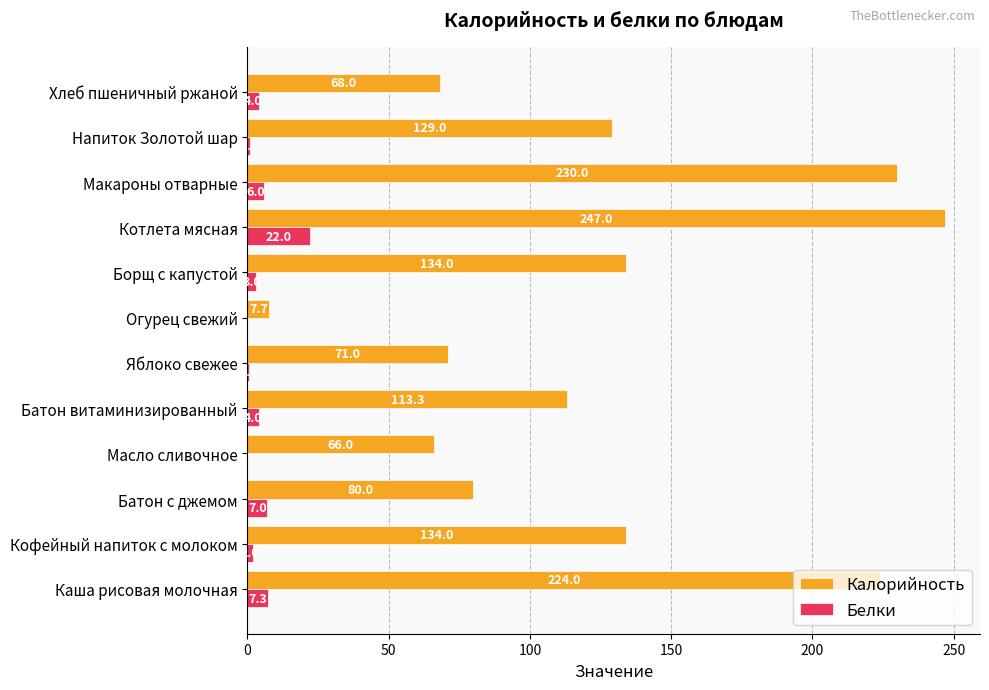

The value of Белки at Макароны отварные is 6.0. True or false?

True